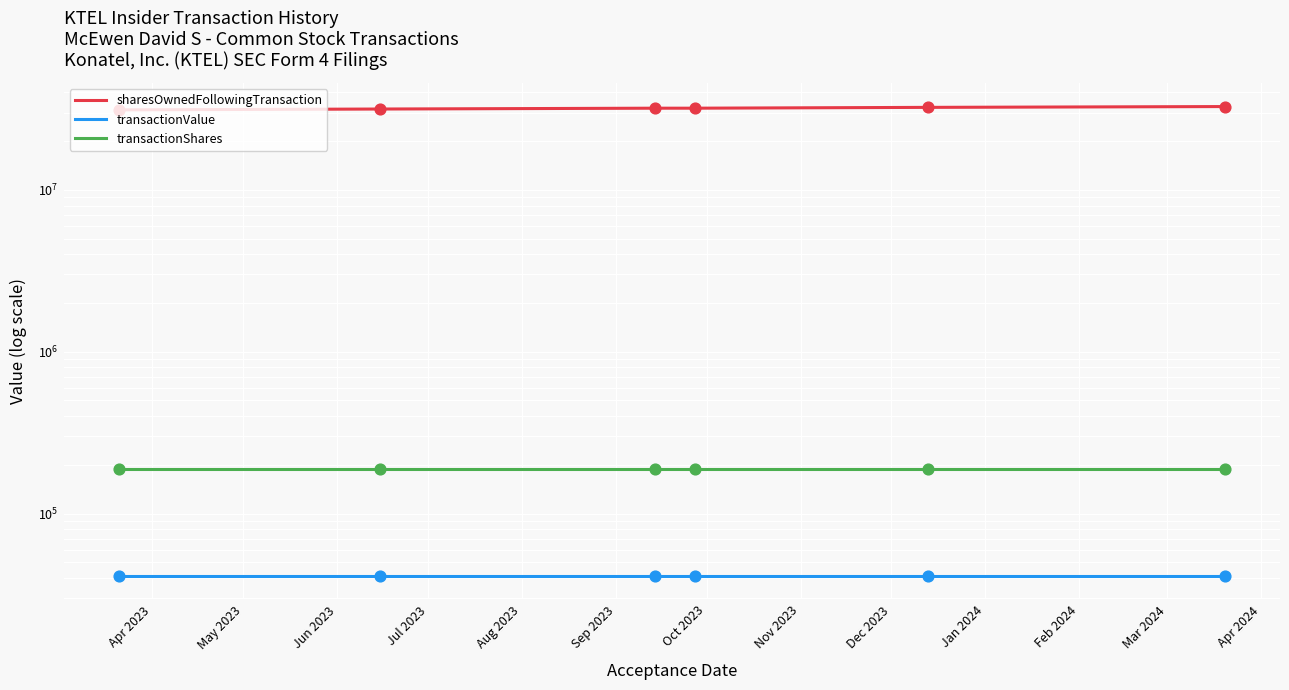

Which series has the largest total across all categories?

sharesOwnedFollowingTransaction